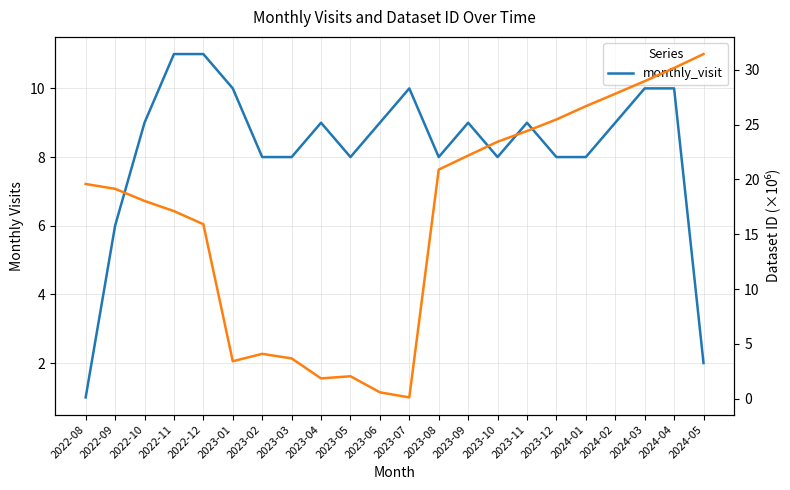

At which label does the data first exceed 9?

2022-11